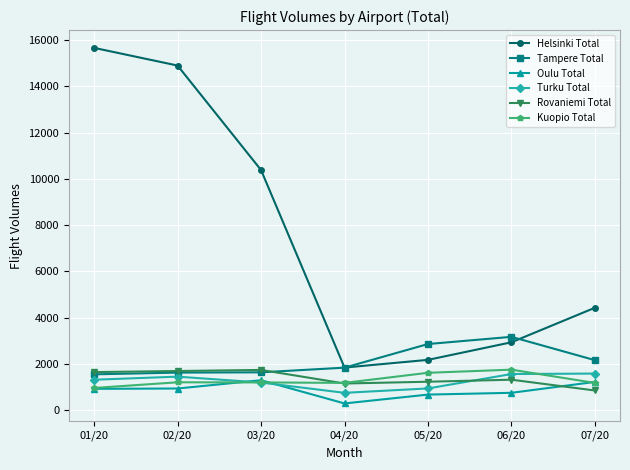

What value does the Rovaniemi Total series have at 05/20?

1224